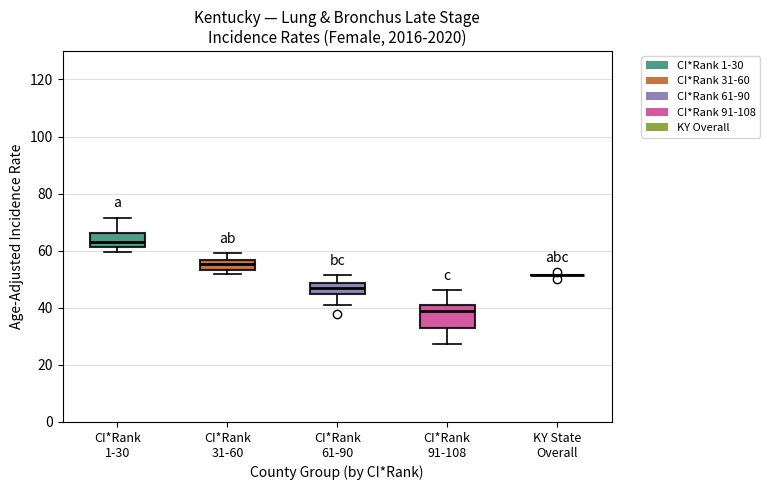

Comparing the boxes themselves (not the whiskers), which one is the tallest?

CI*Rank 91-108